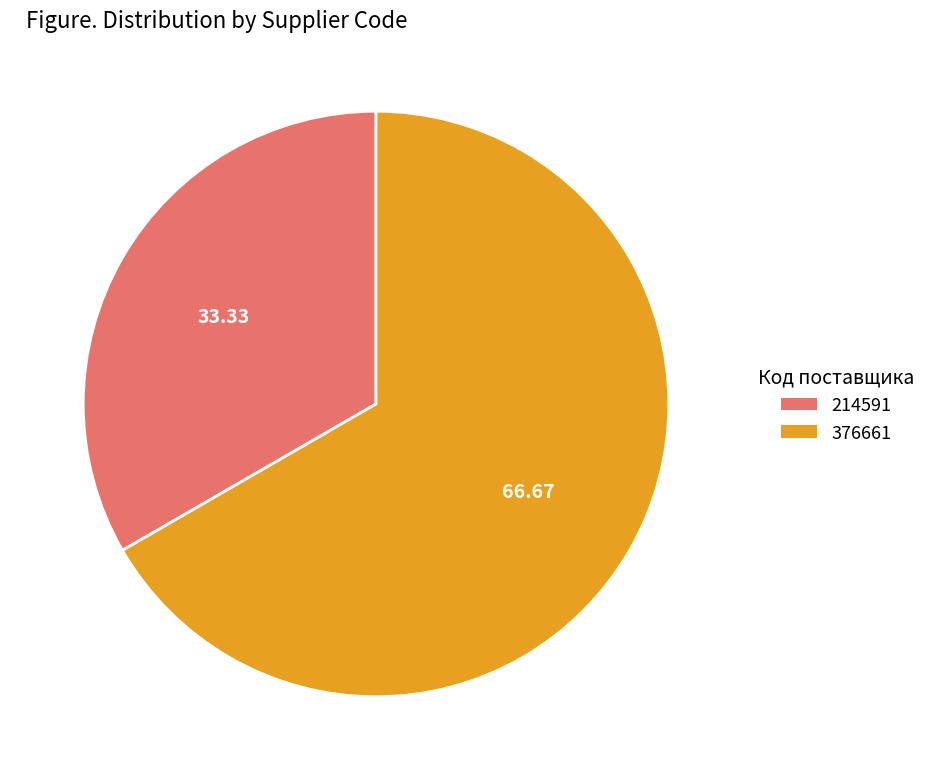

The 214591 slice represents 45% of the pie. True or false?

False